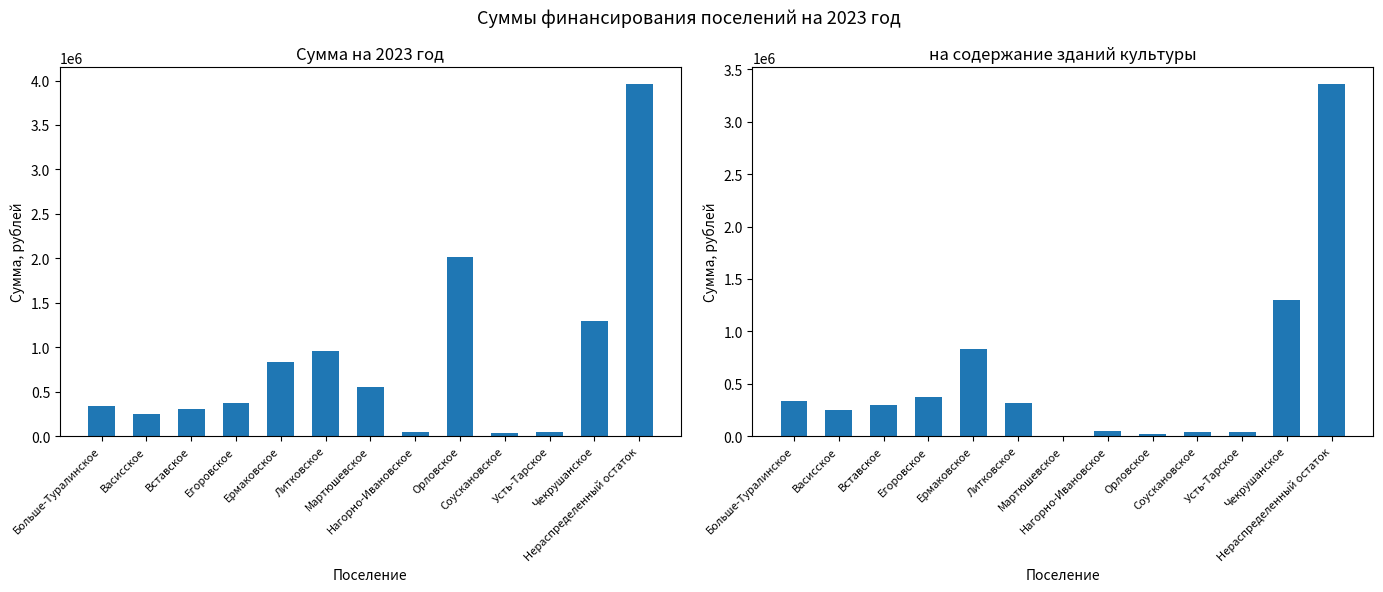

Rank the series by their maximum value, from lowest to highest.

на содержание зданий культуры, Сумма на 2023 год